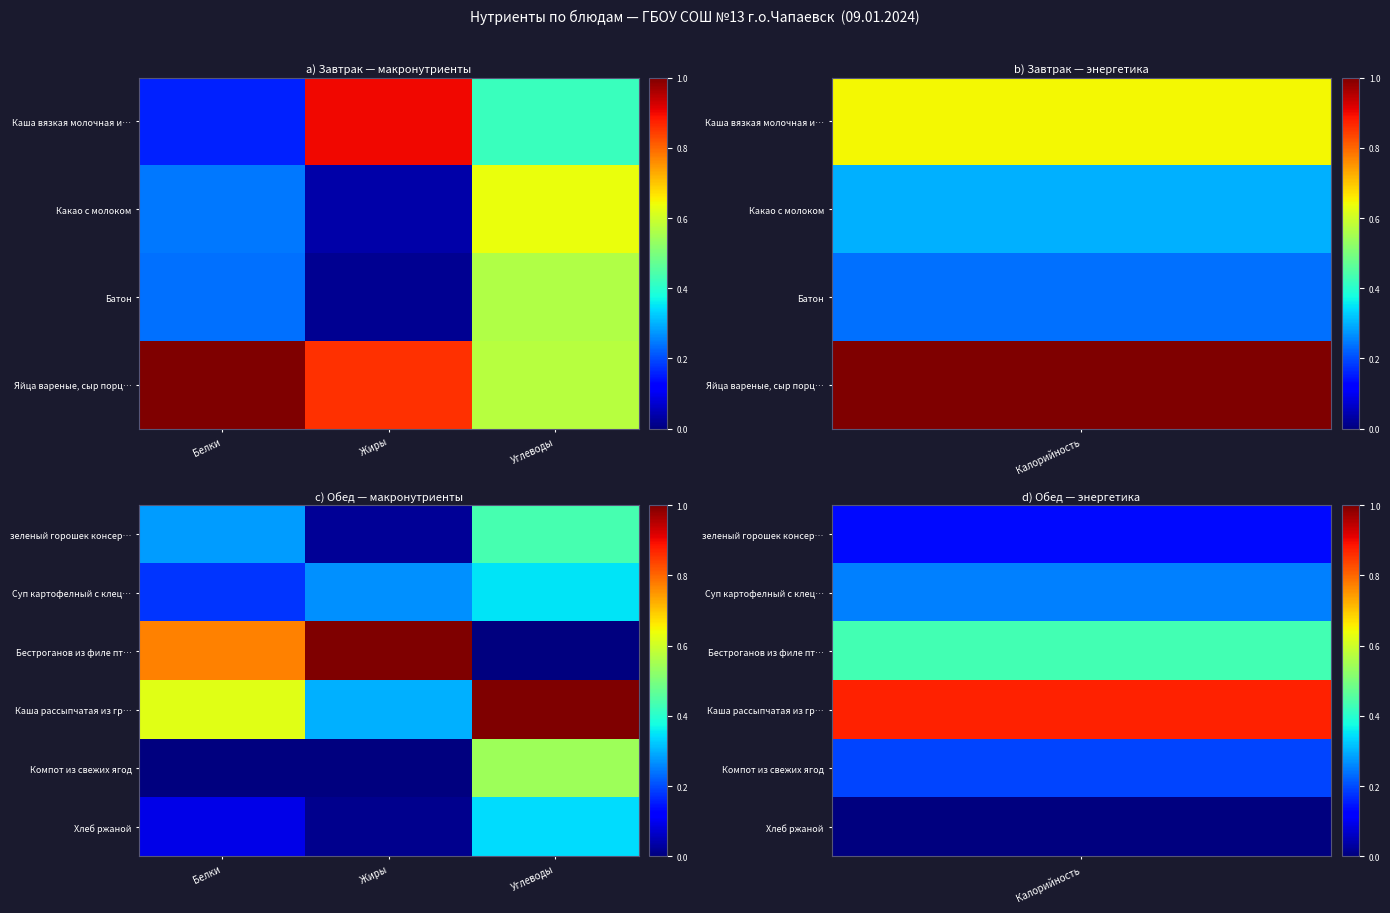

Rank the series at Жиры from lowest to highest value.

Компот из свежих ягод, Хлеб ржаной, зеленый горошек консер…, Суп картофелный с клец…, Каша рассыпчатая из гр…, Бестроганов из филе пт…